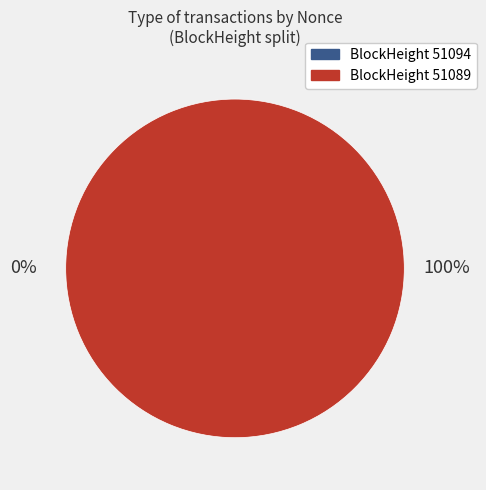

What is the largest slice in the pie chart?

51089